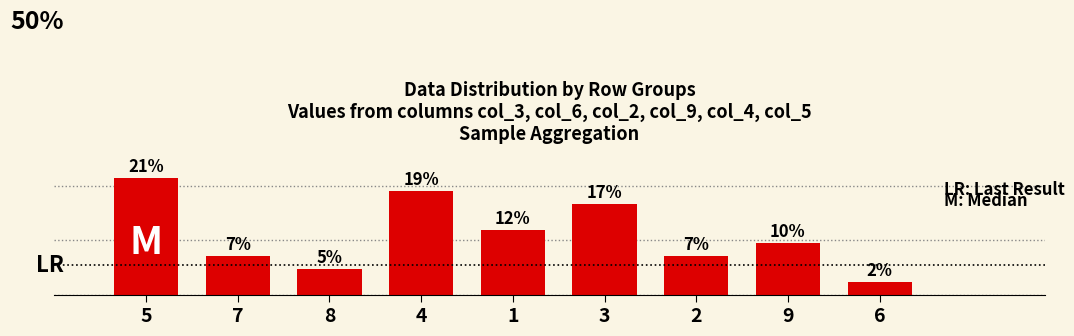

Are the bars horizontal?

No